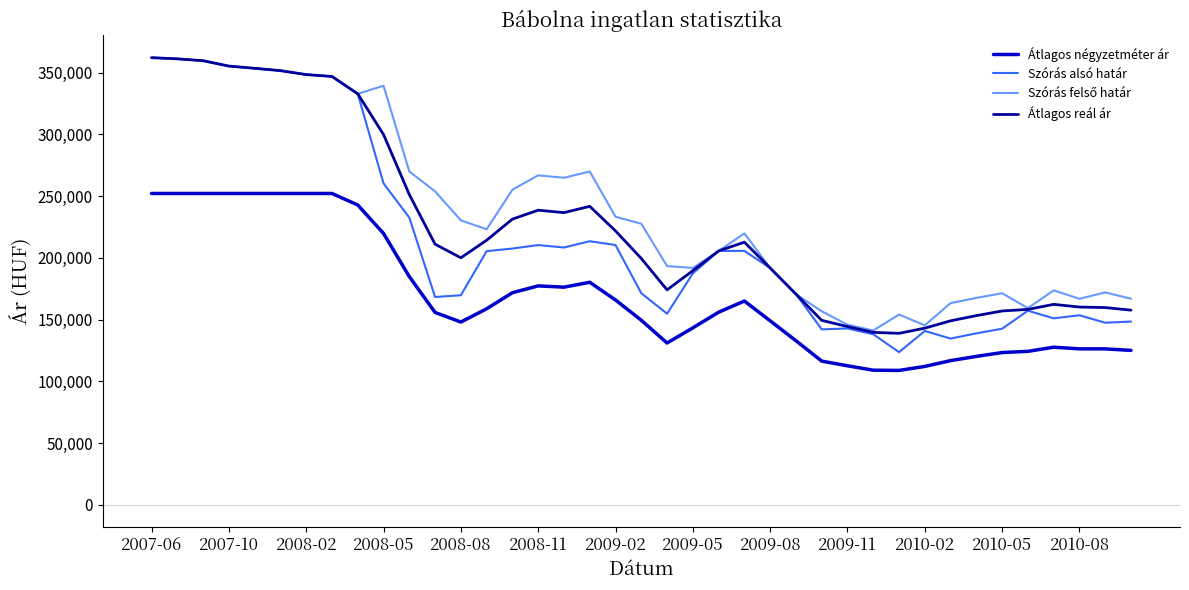

Is this an area chart (filled region under the line)?

No